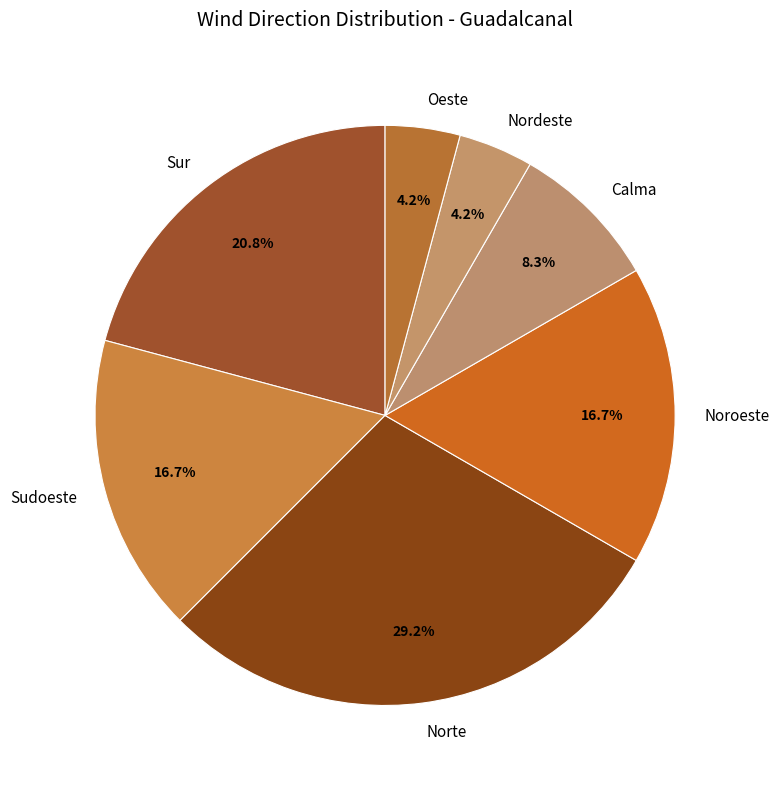

What is the largest slice in the pie chart?

Norte